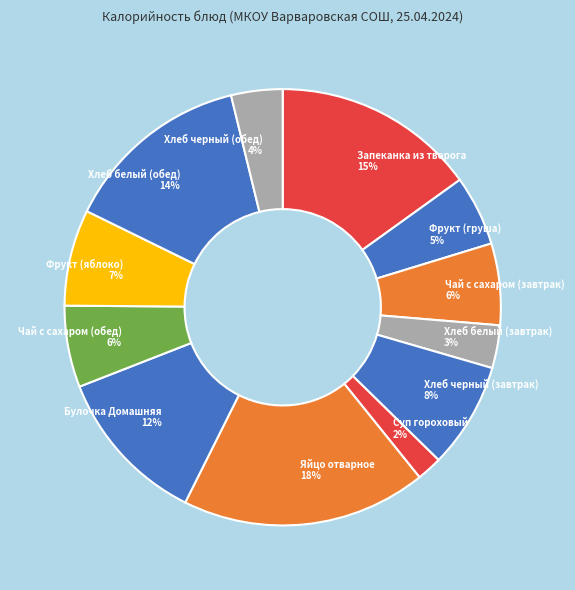

Which has a higher value, Хлеб черный (завтрак) 8% or Хлеб белый (обед) 14%?

Хлеб белый (обед) 14%